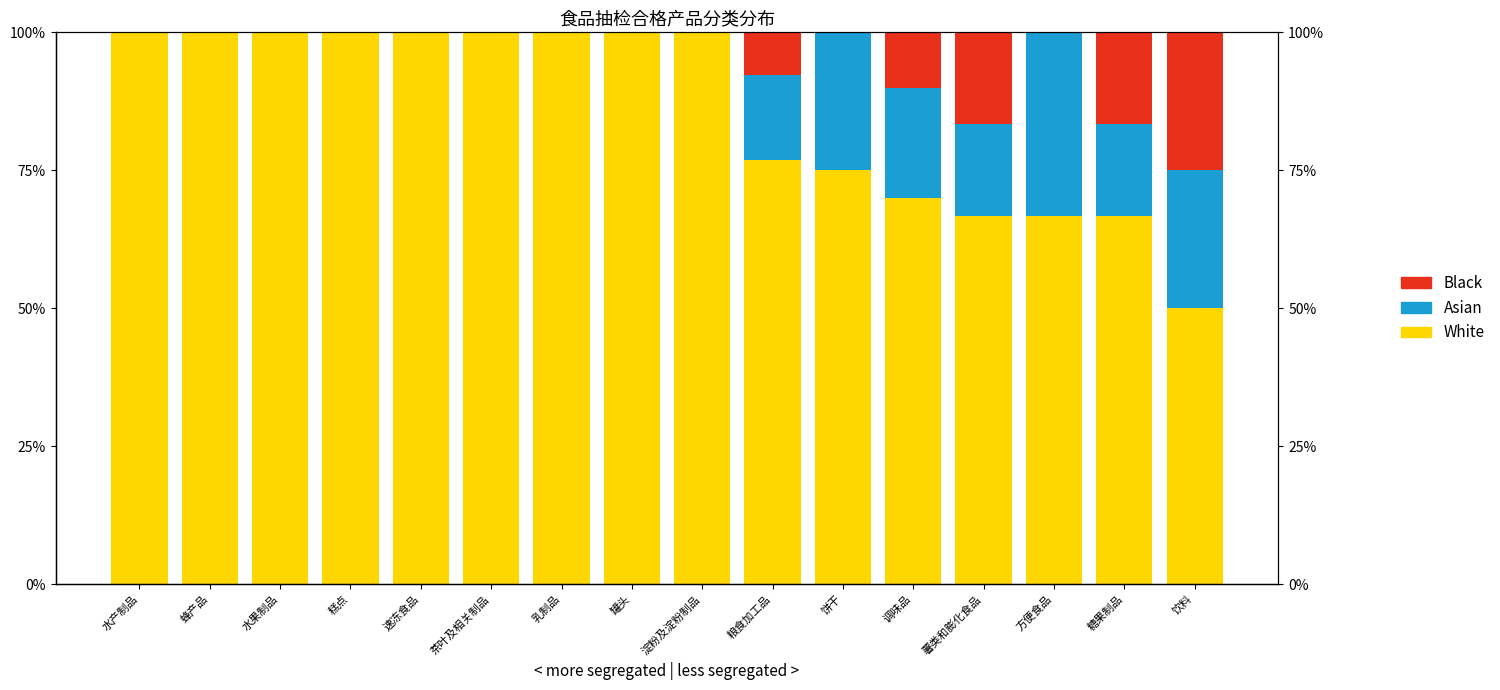

What is the label of the 12th bar from the right?

速冻食品